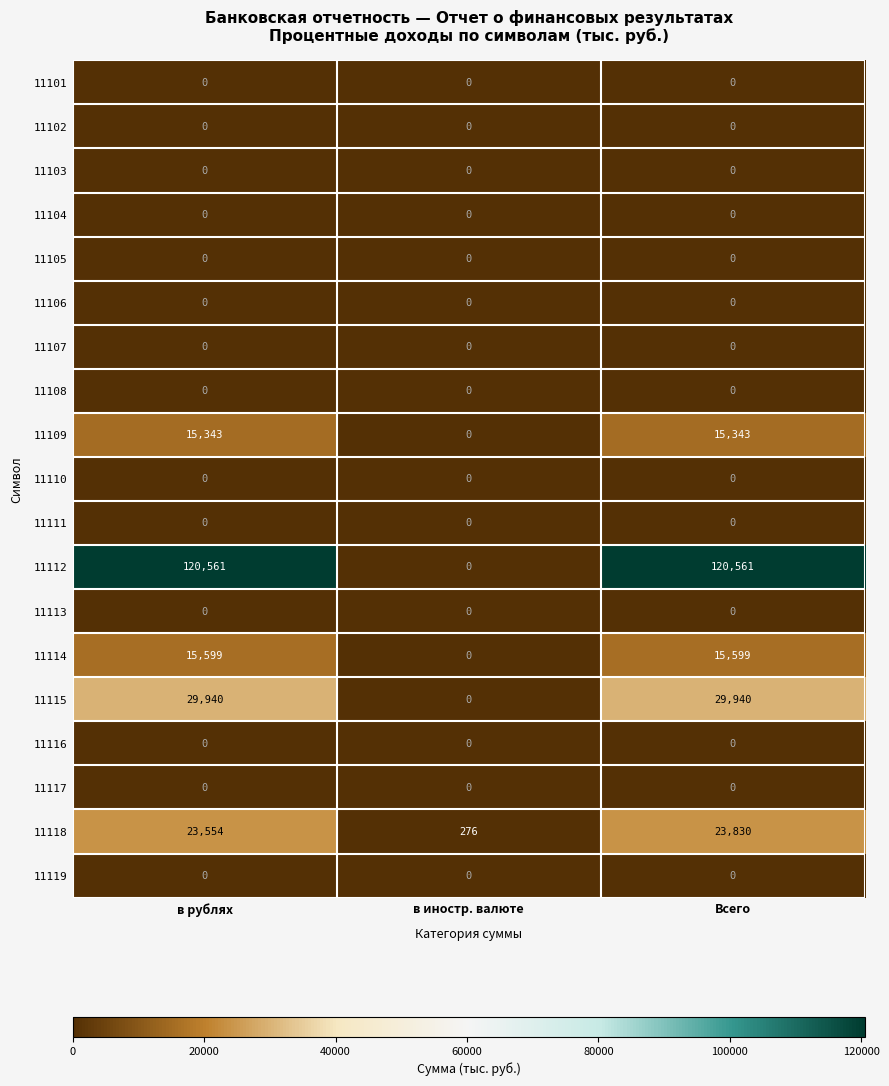

What is the spread (max minus min) of values at Всего?

120561